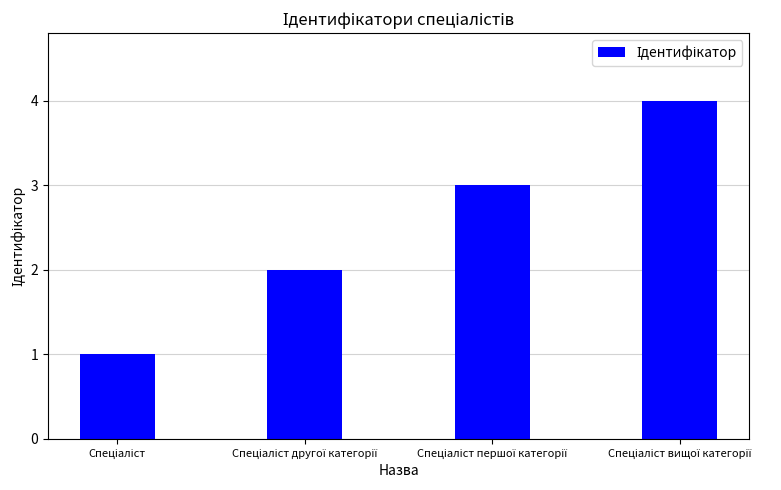

Count the values in the range 2 to 4.

3